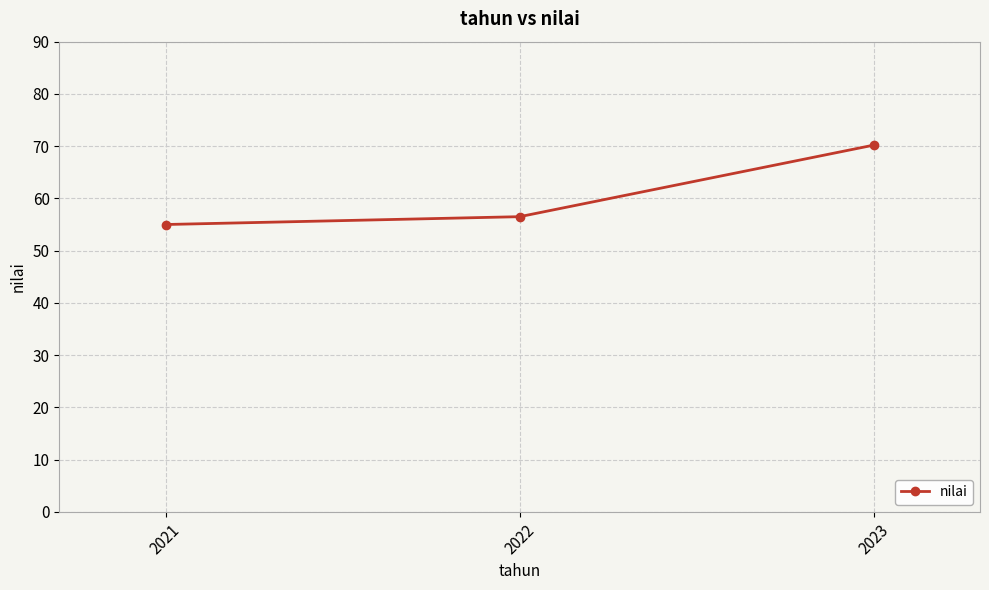

Reading right to left, list all the values displayed in this chart.

2023=70.2	2022=56.5	2021=55.0